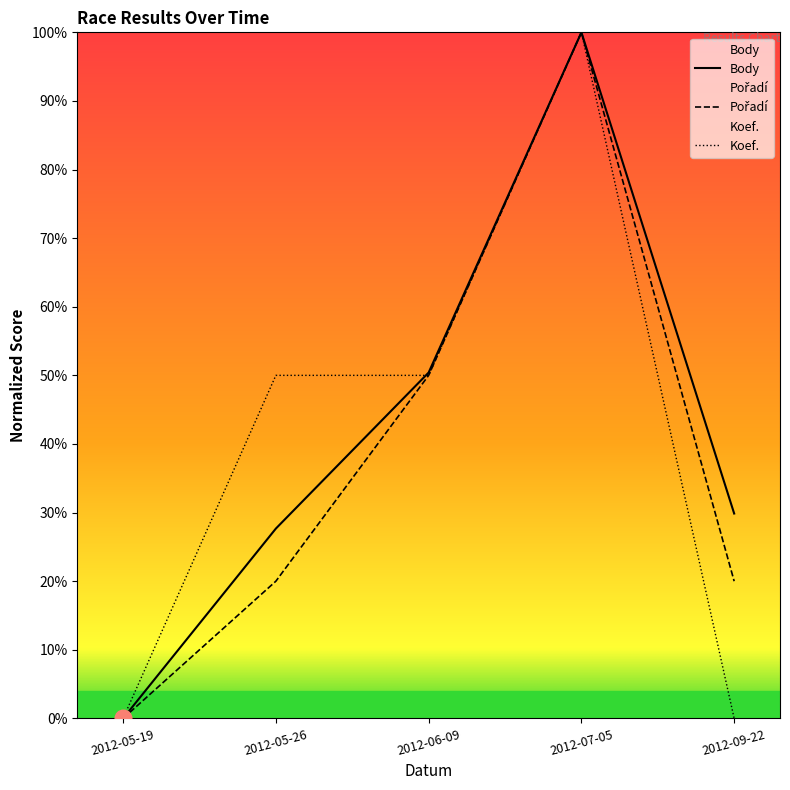

Reading left to right, what are all the values shown in this chart?

Body: 2012-05-19=0.0	2012-05-26=27.7	2012-06-09=50.4	2012-07-05=100.0	2012-09-22=29.9
Pořadí: 2012-05-19=0.0	2012-05-26=20.0	2012-06-09=50.0	2012-07-05=100.0	2012-09-22=20.0
Koef.: 2012-05-19=0.0	2012-05-26=50.0	2012-06-09=50.0	2012-07-05=100.0	2012-09-22=0.0